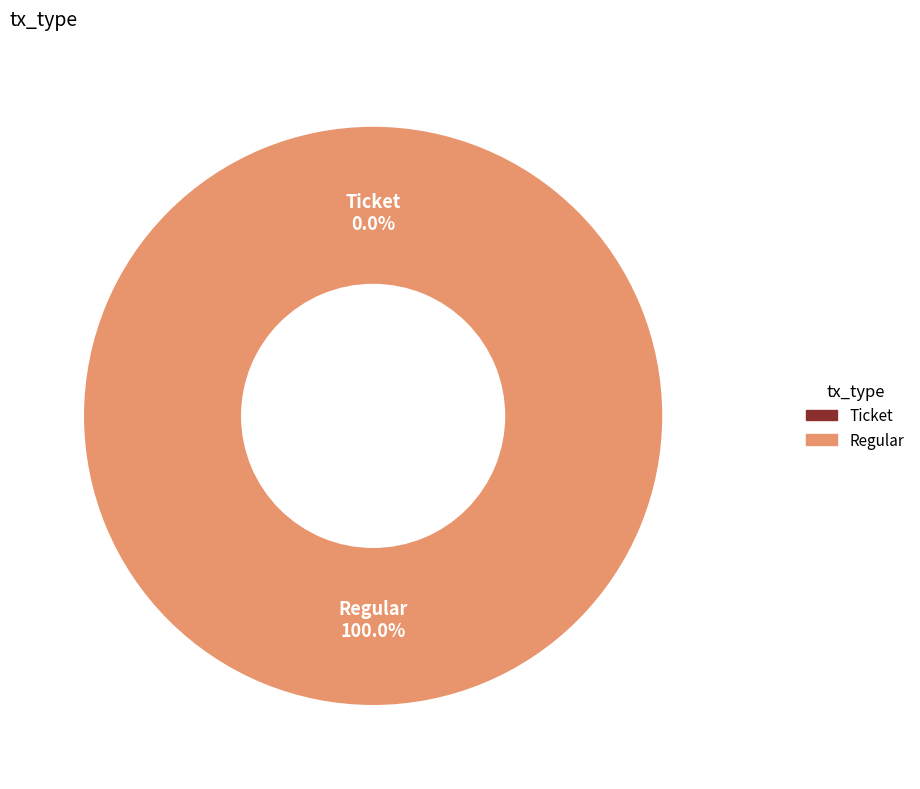

To the nearest percent, what percentage of the pie is Regular?

100%